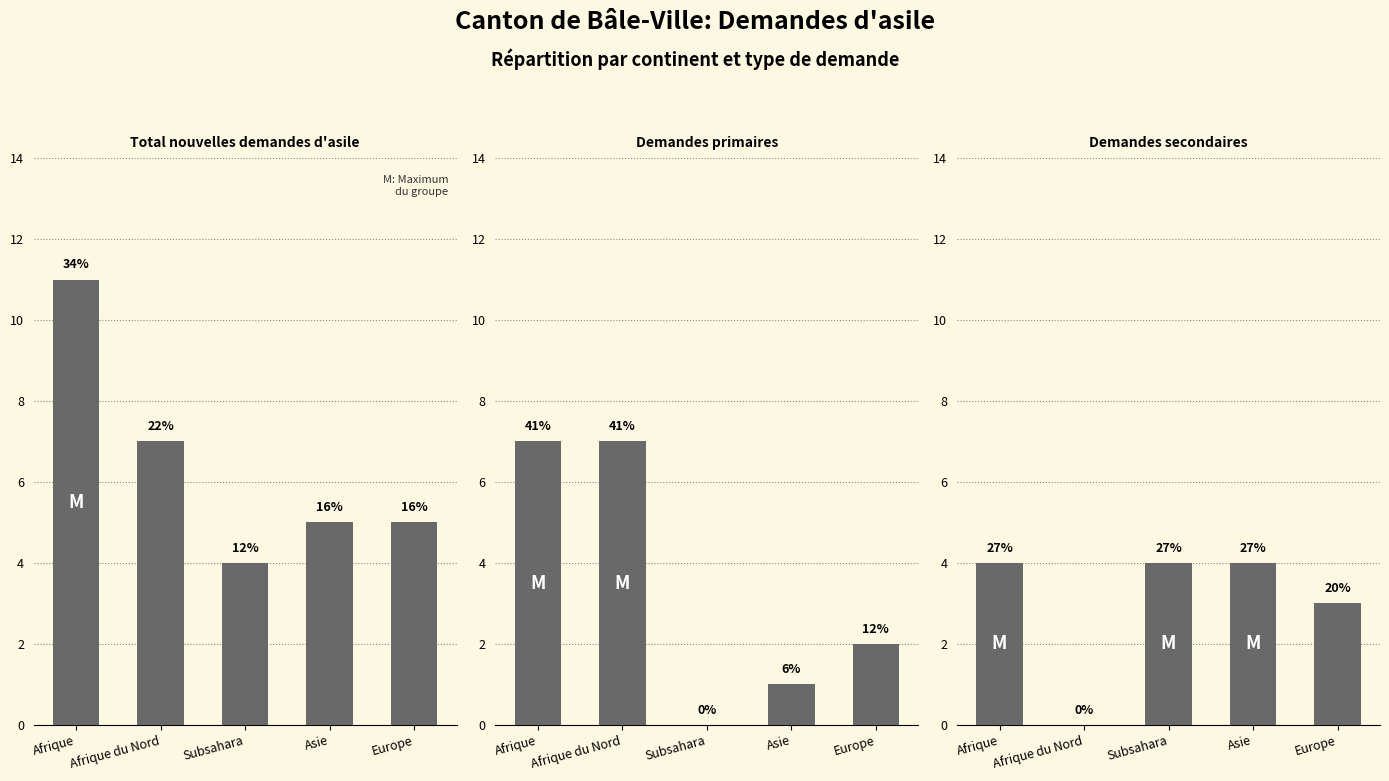

At which label does Demandes secondaires reach its minimum?

Afrique du Nord